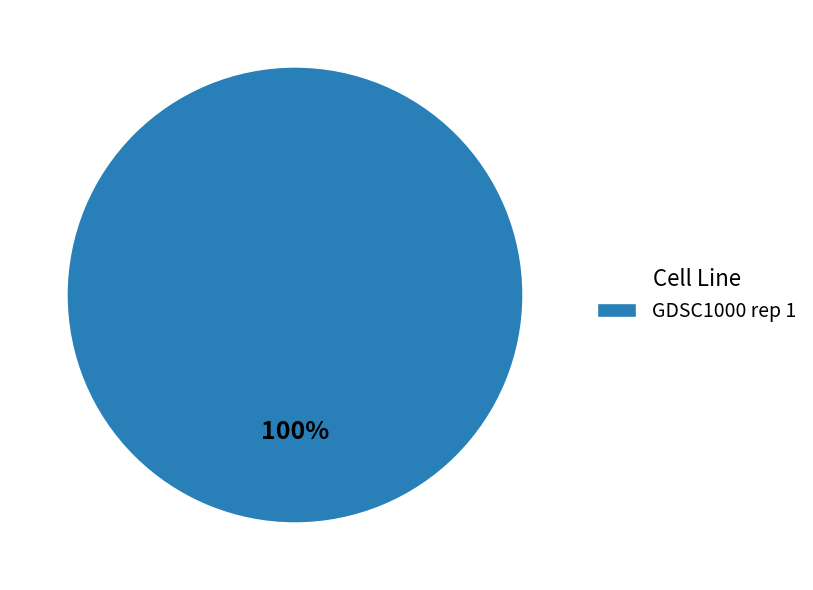

Rank the categories by value from lowest to highest.

GDSC1000 rep 1